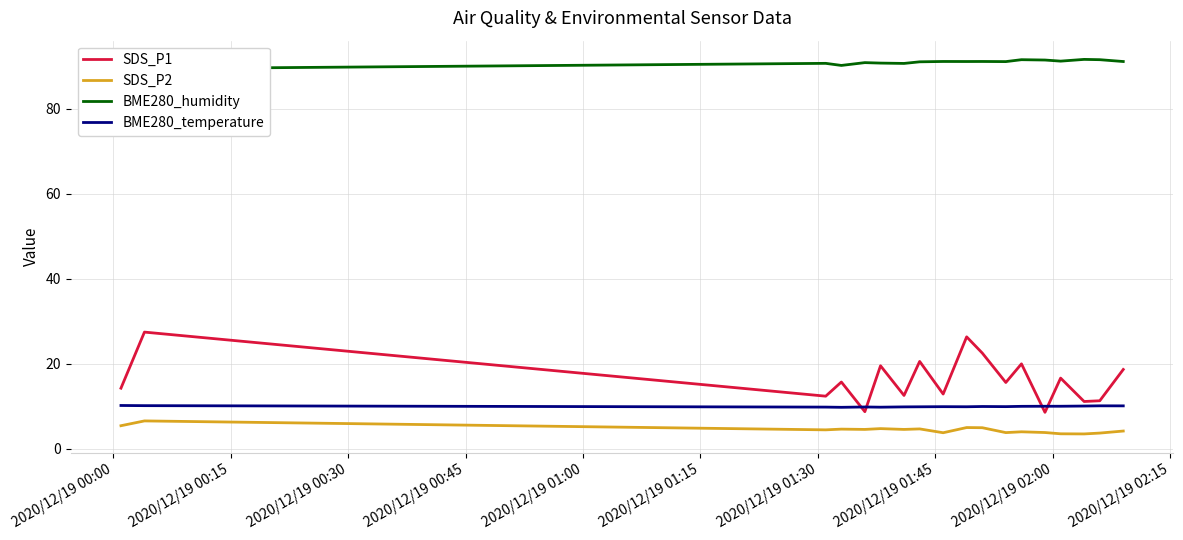

What is the highest value of the SDS_P1 series?

27.4